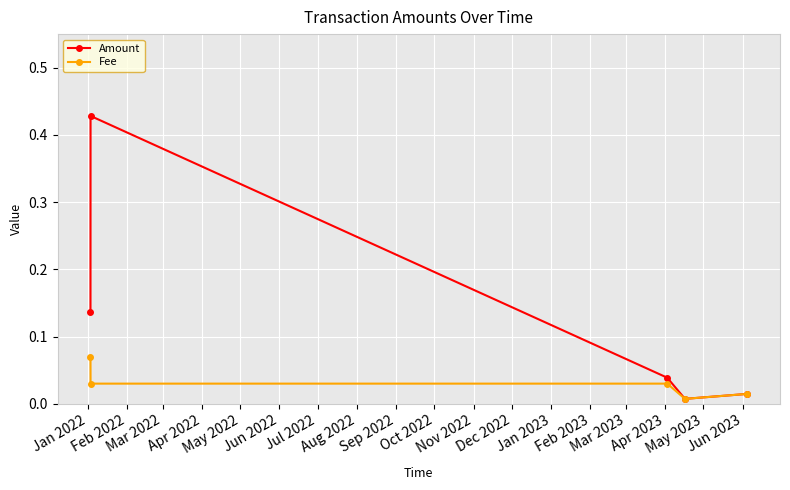

Count the Fee values in the range 0 to 1.

5